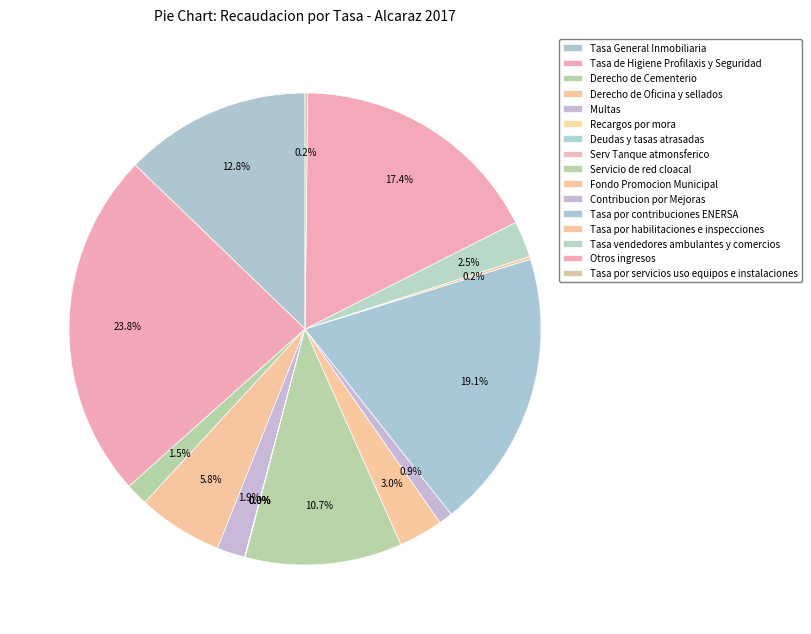

What is the ratio of the value at Tasa General Inmobiliaria to the value at Fondo Promocion Municipal?

4.2